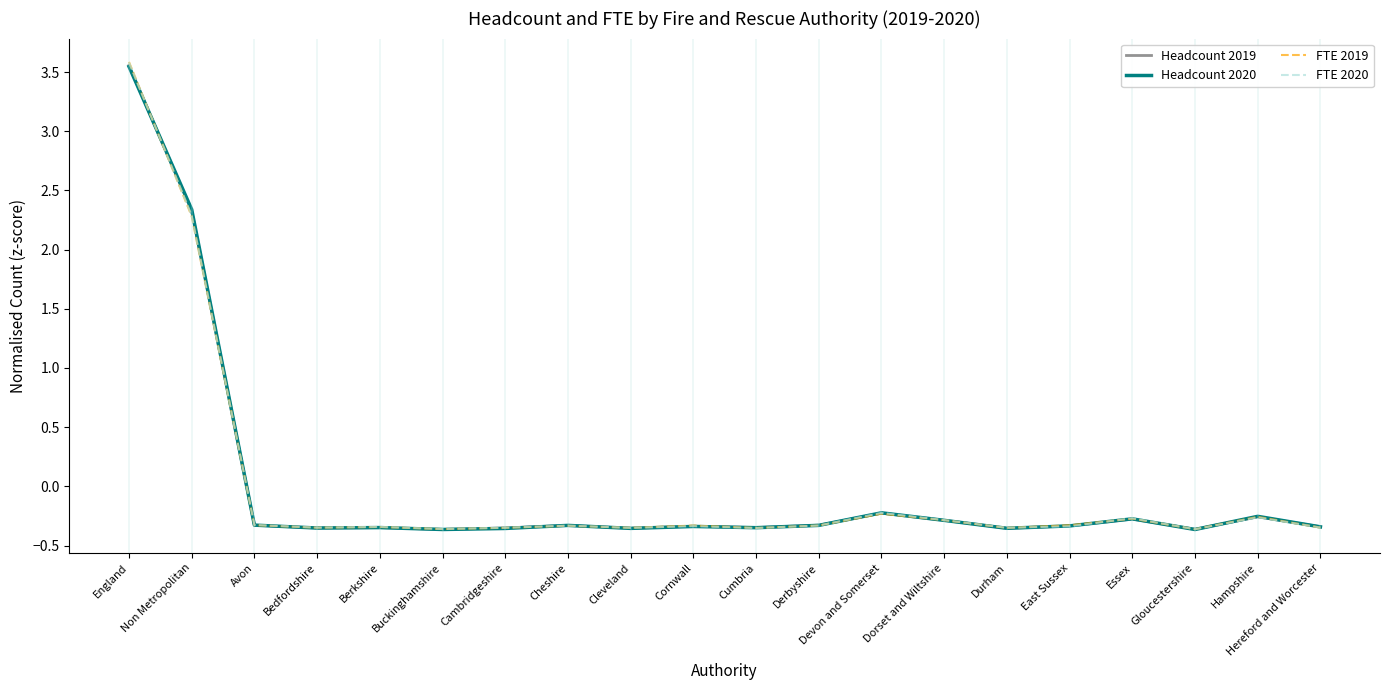

In FTE 2019, how many points are higher than both neighbors (excluding endpoints)?

6